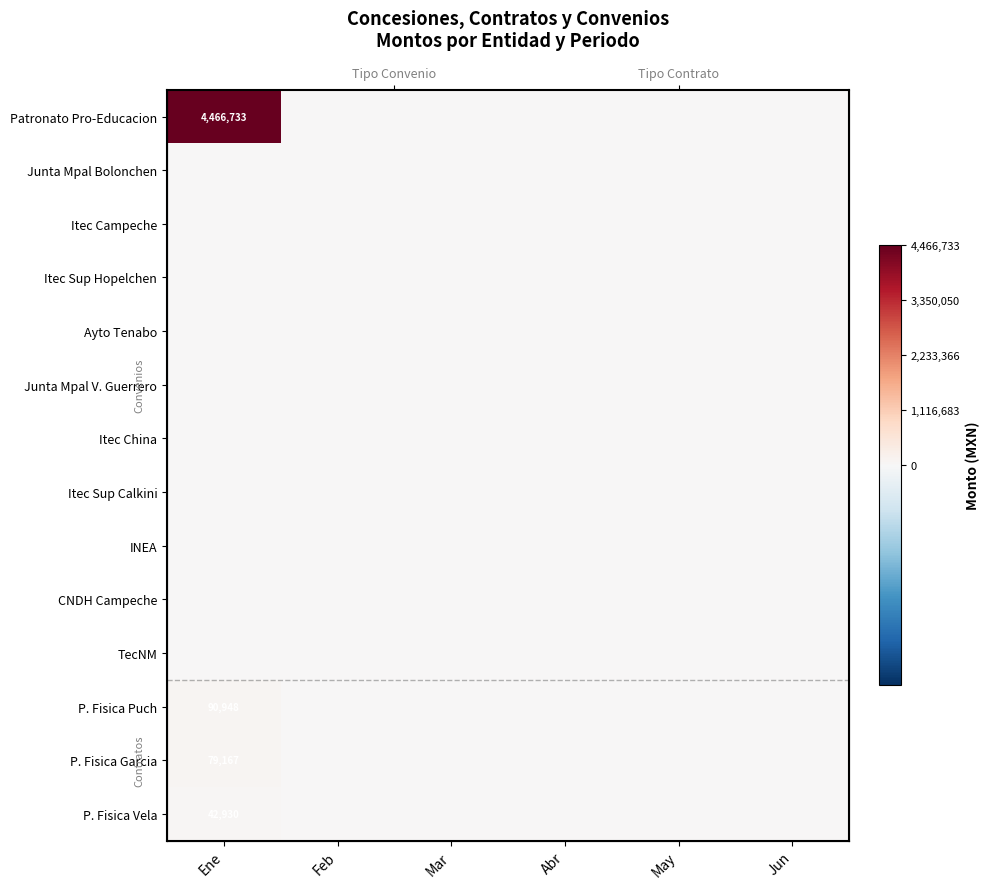

Is it true that Itec China equals 0.0 at Jun?

True